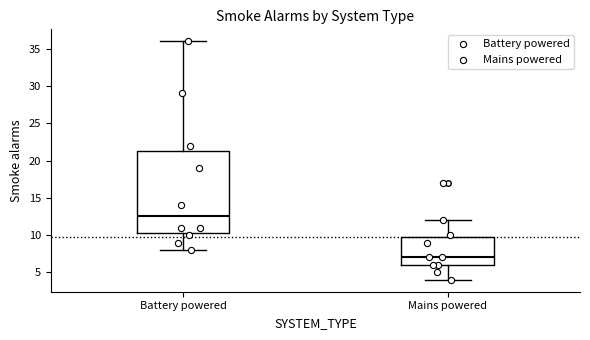

Which box is the tallest, from its lower edge to its upper edge?

Battery powered